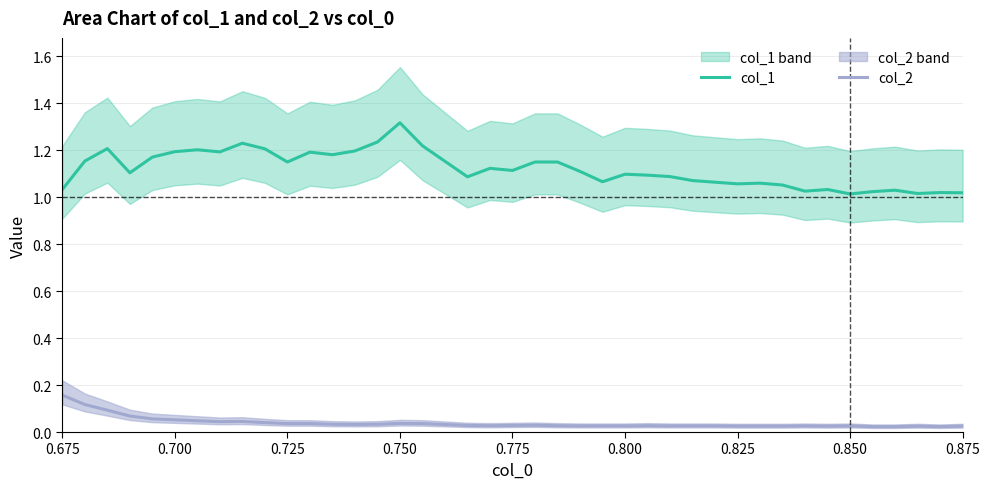

Is the value of col_1 at 0.825 greater than the value of col_2 at 0.850?

Yes